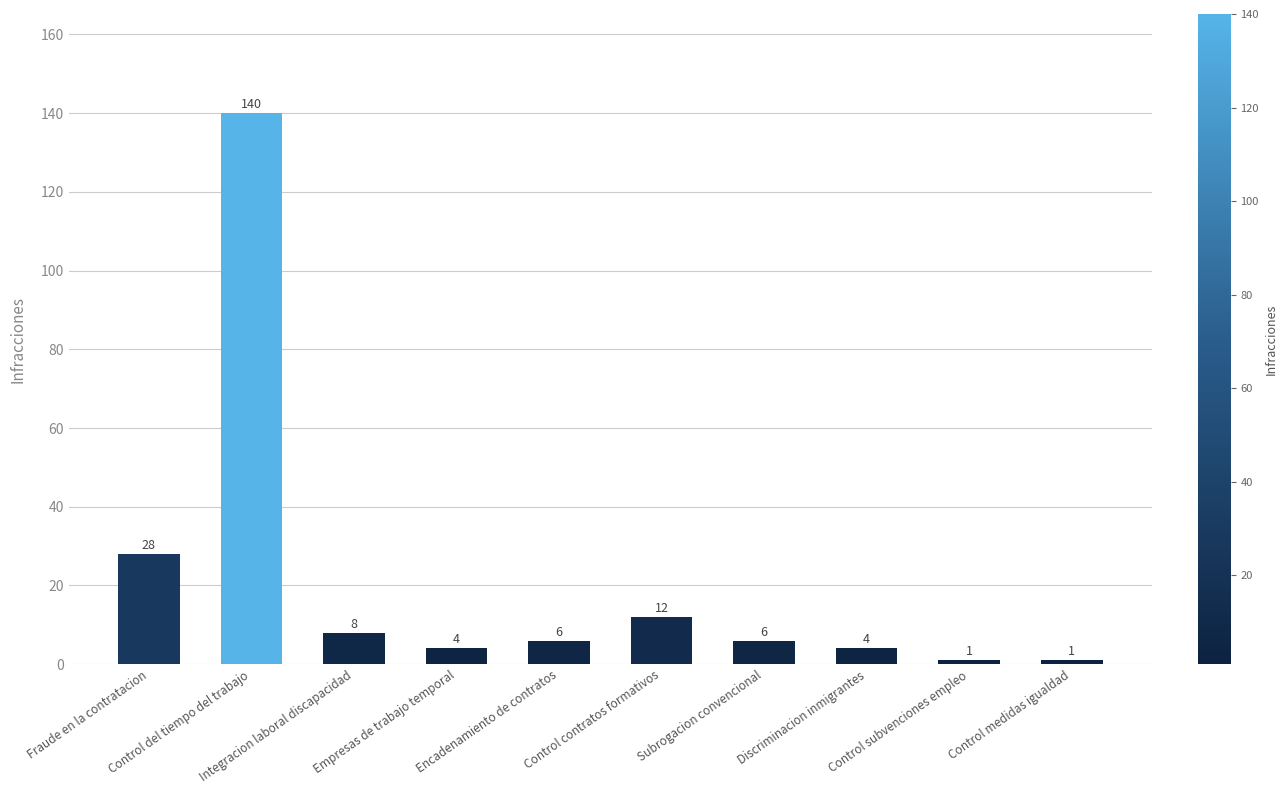

What is the greatest value displayed?

140